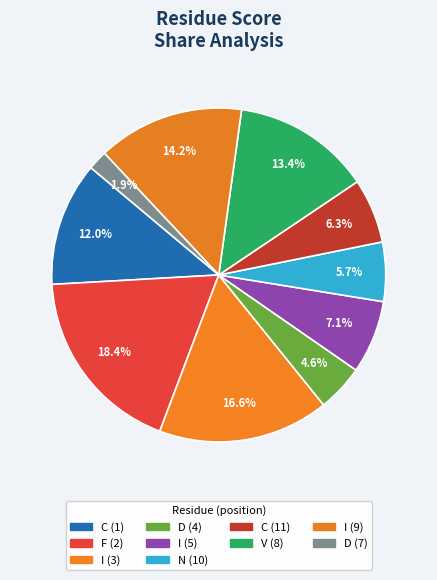

How many segments does this pie chart have?

10